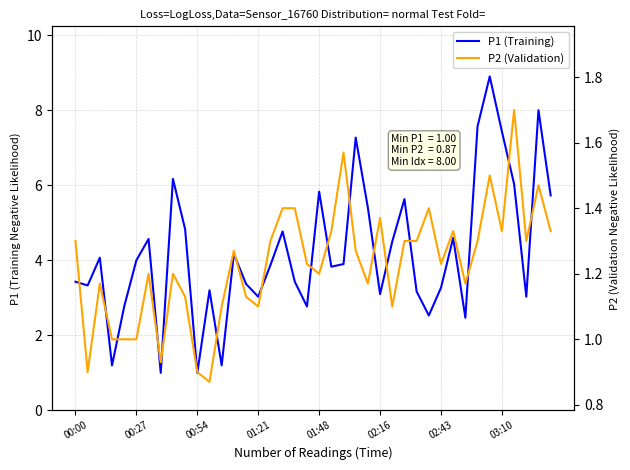

Read the P1 (Training) value at 38.

8.0